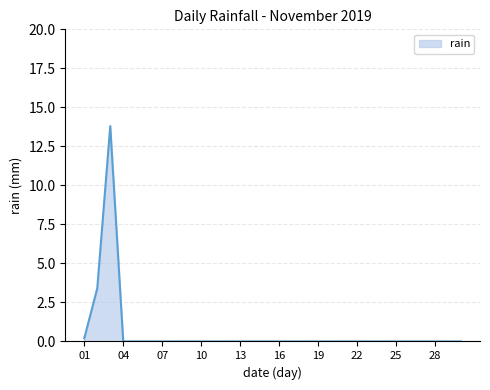

What is the greatest value displayed?

13.8